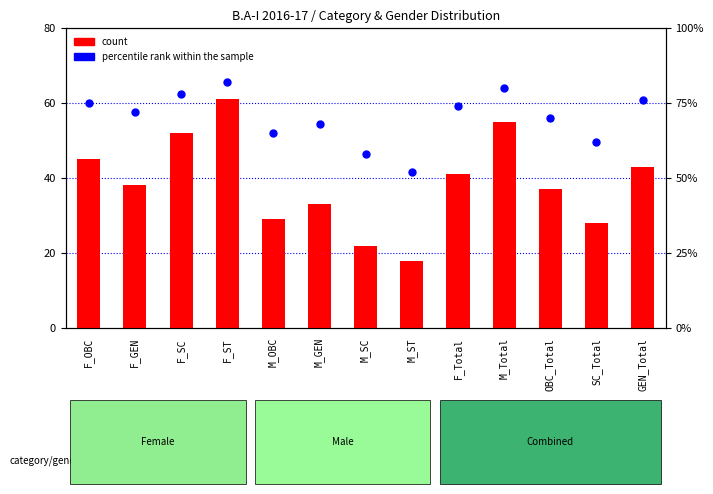

Which series reaches the minimum Y coordinate?

count